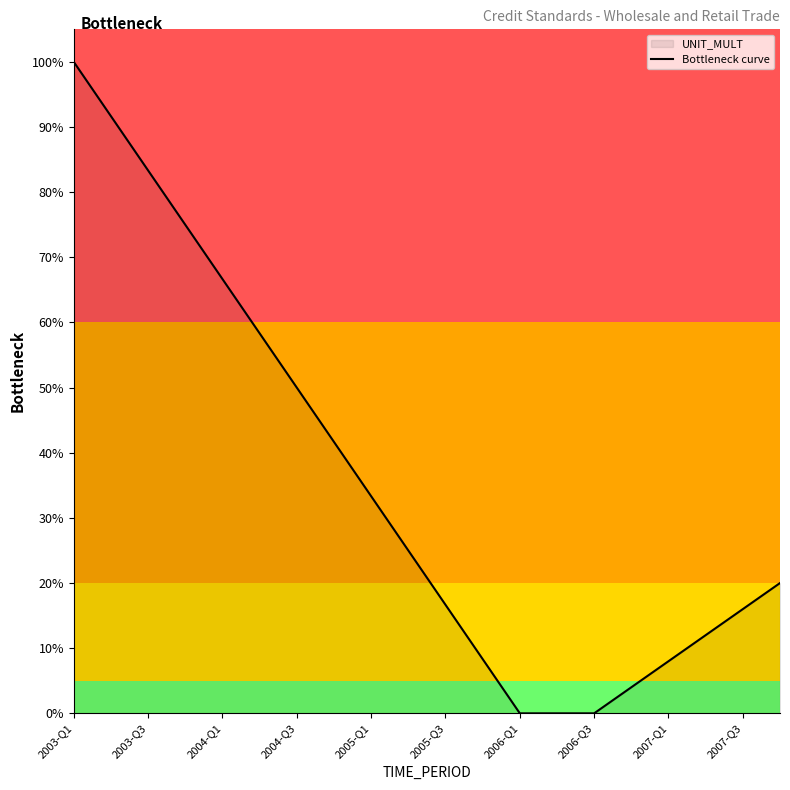

The value at 2006-Q1 is 0.7. True or false?

False